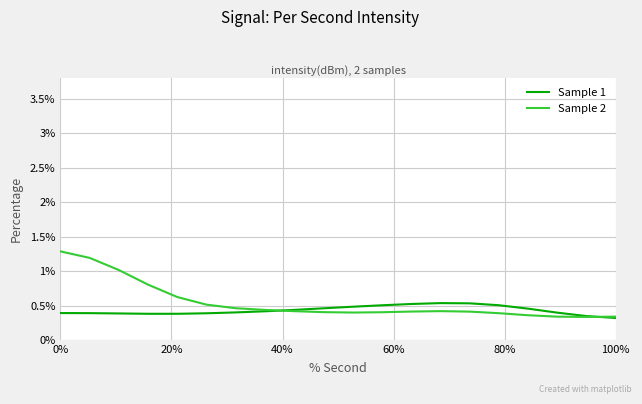

Which series has the largest total across all categories?

Sample 2